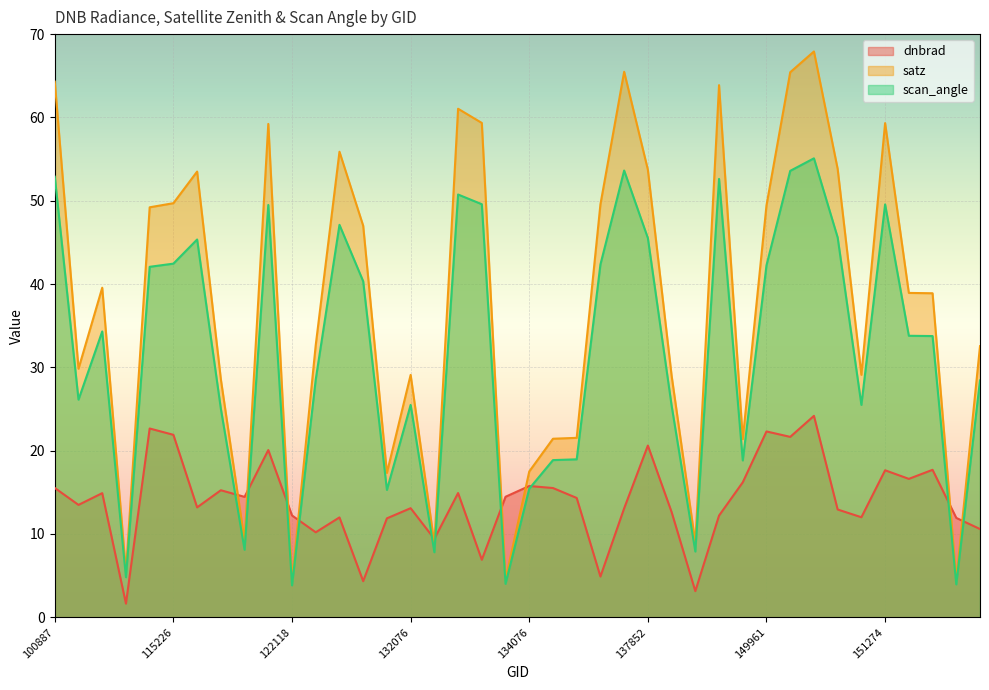

Read the scan_angle value at 139813.

52.6